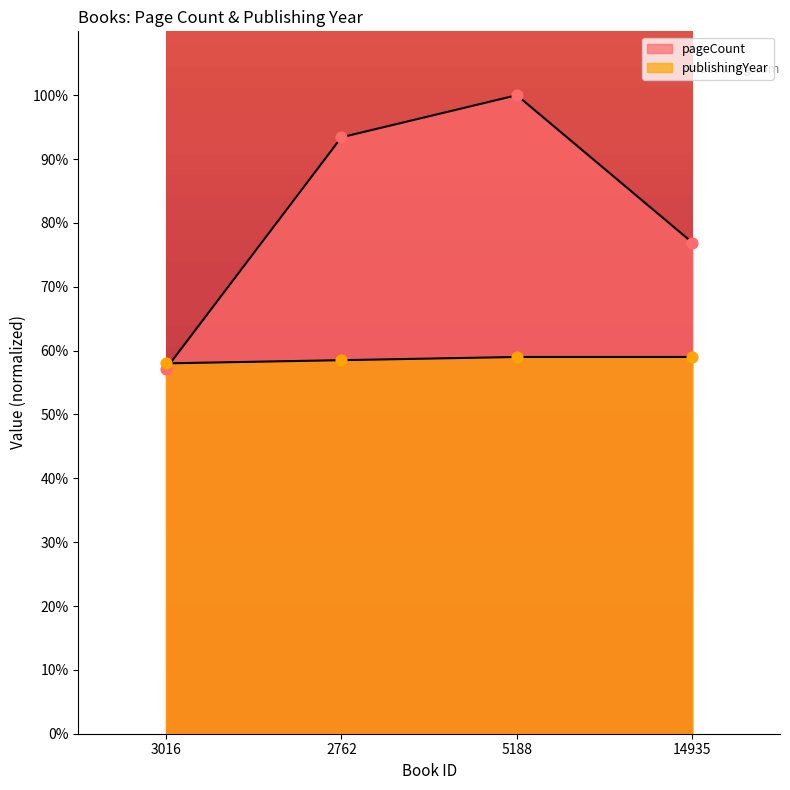

At how many categories does at least one series exceed 136?

3